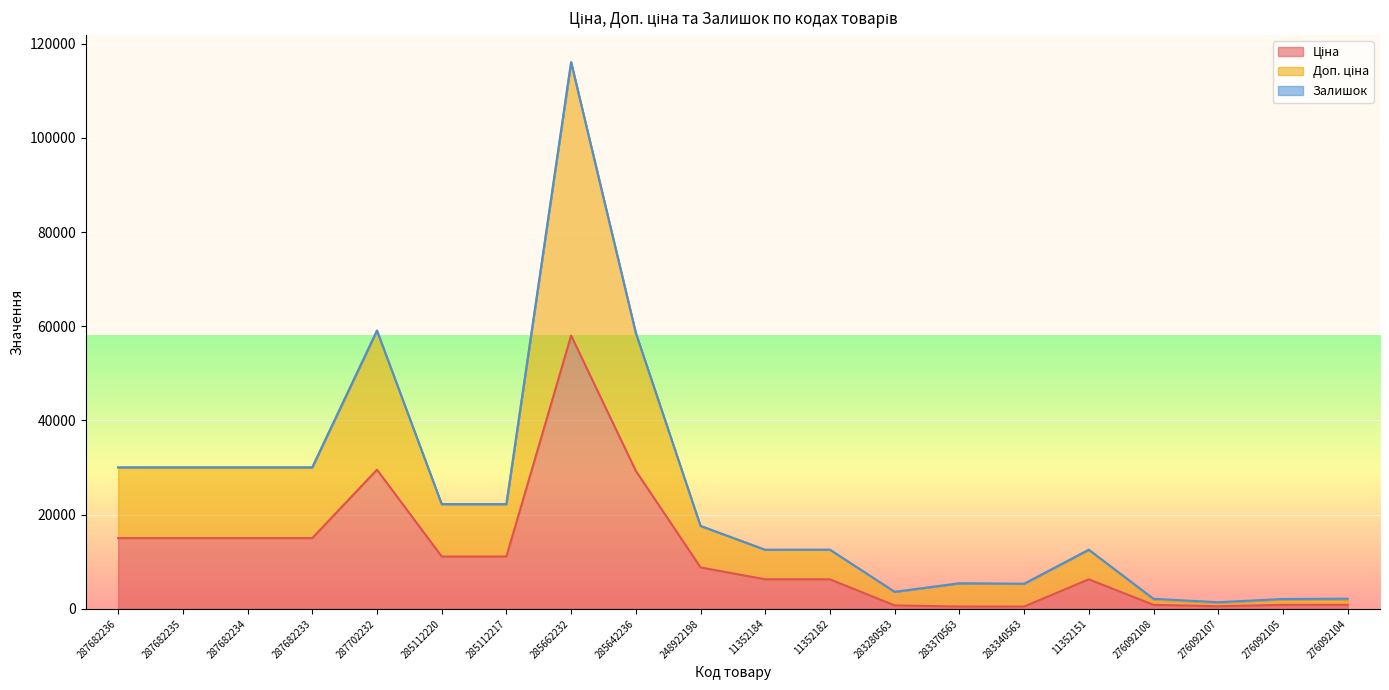

What is the lowest value of the Ціна series?

482.1